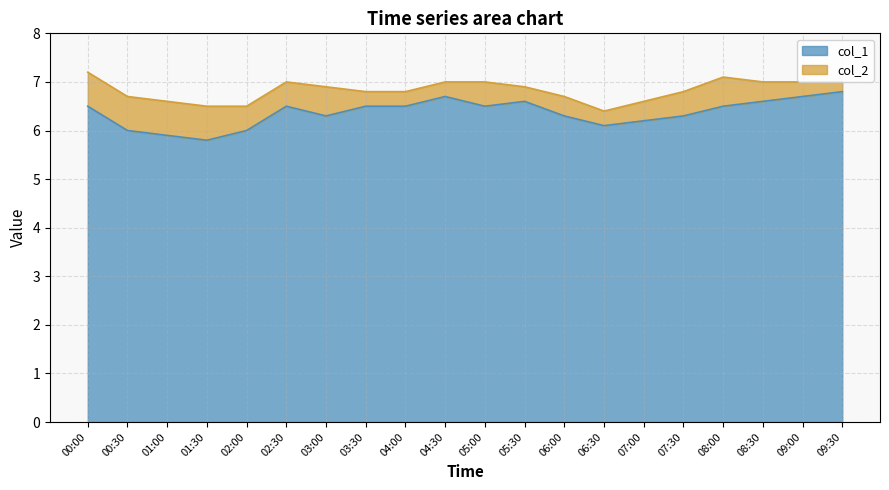

What value does the data have at 02:00?

6.0